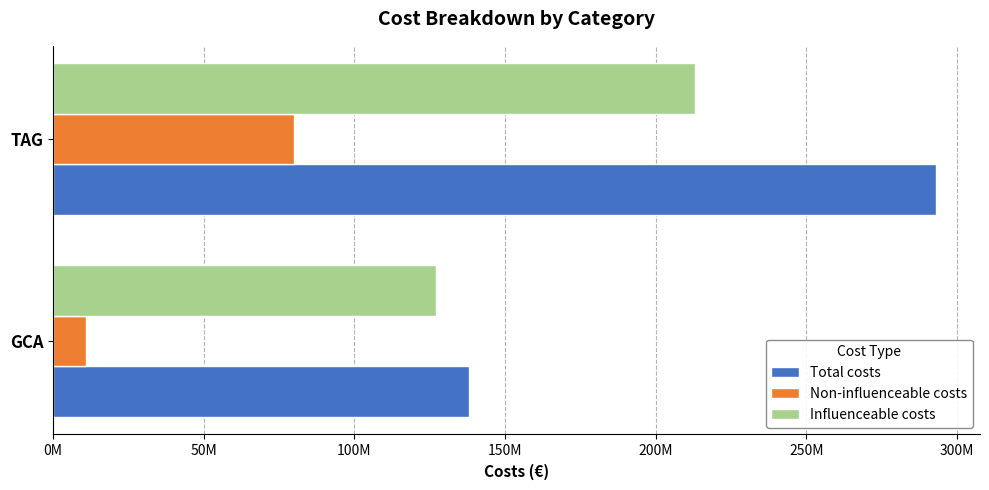

Which series has the largest range (max minus min)?

Total costs